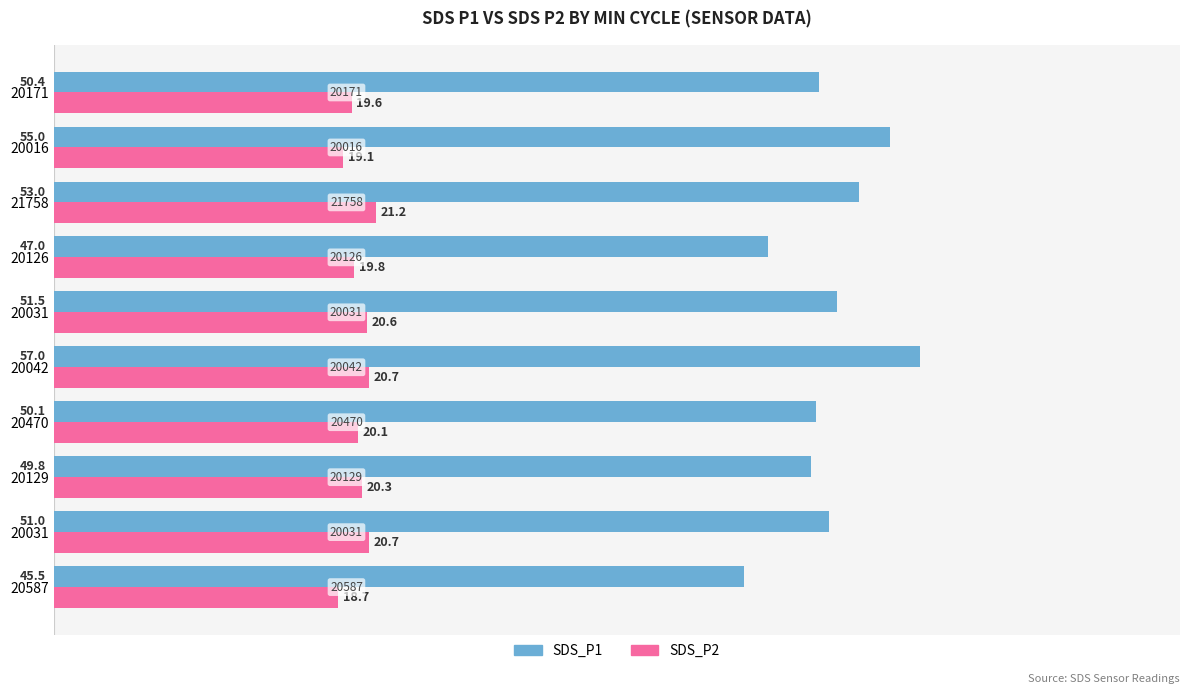

How many distinct data groups are displayed?

2